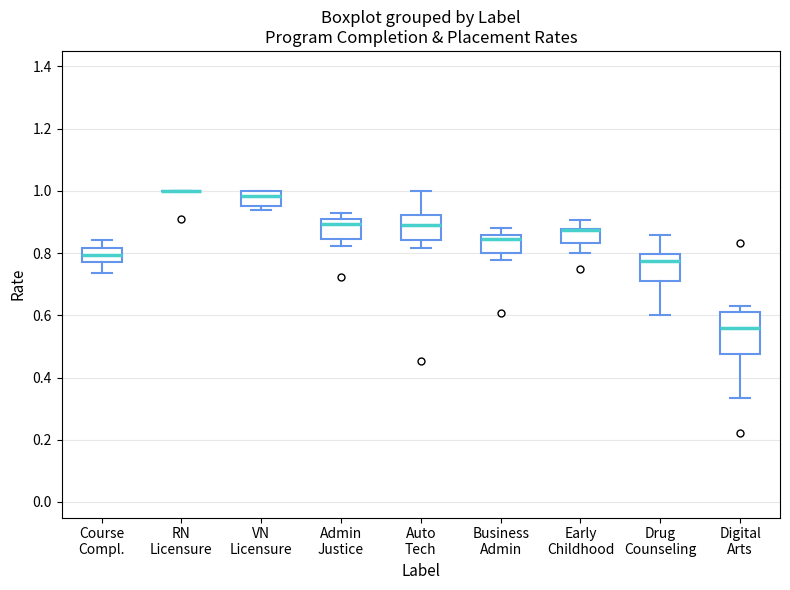

Where is the lower edge of the box for Early Childhood on the y-axis? The values are not printed on the chart, so give them approximately, as read against the axis.

0.84